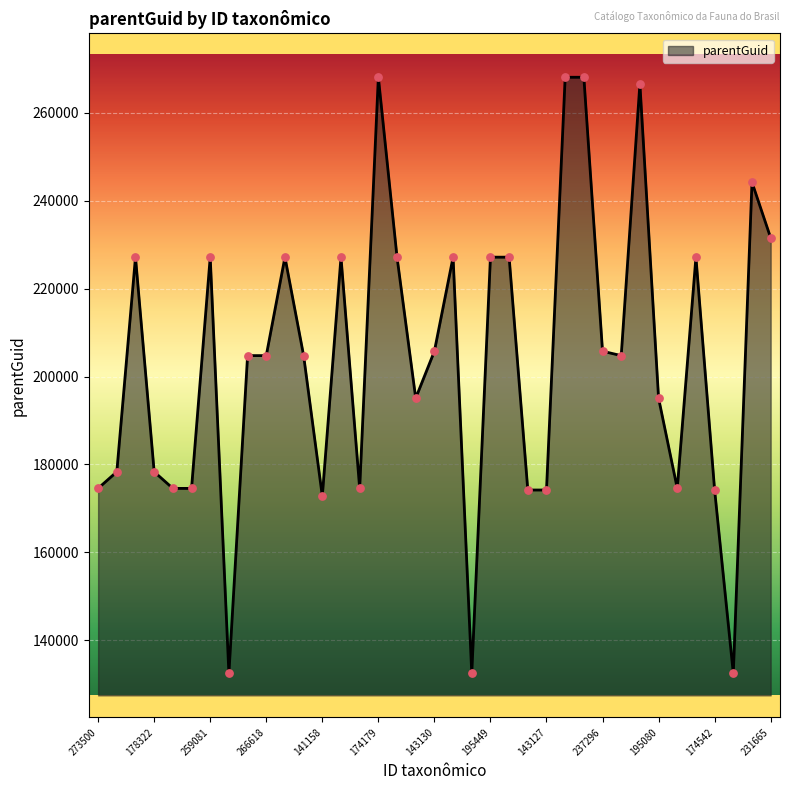

What is the maximum value shown in the chart?

268134